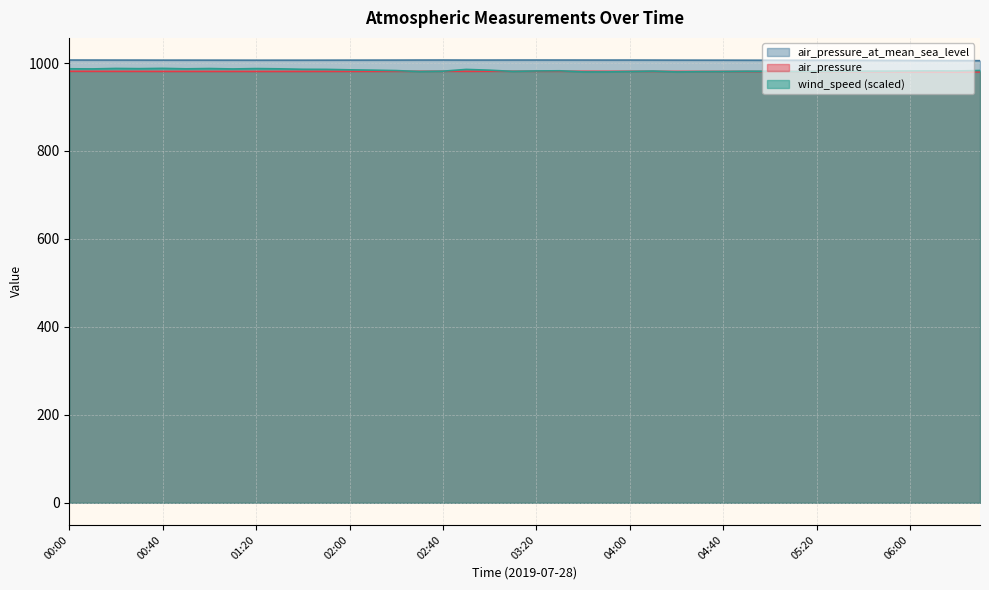

Rank the series at 02:30 from lowest to highest value.

wind_speed, air_pressure, air_pressure_at_mean_sea_level